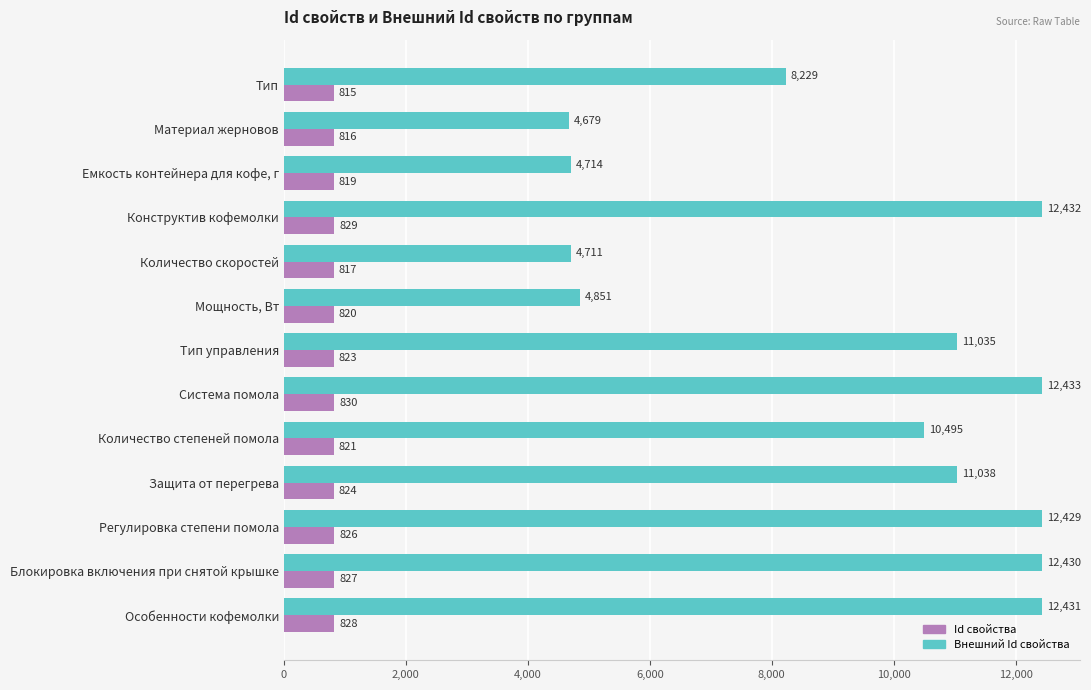

What is the difference between the second highest and minimum values in the Id свойства series?

14